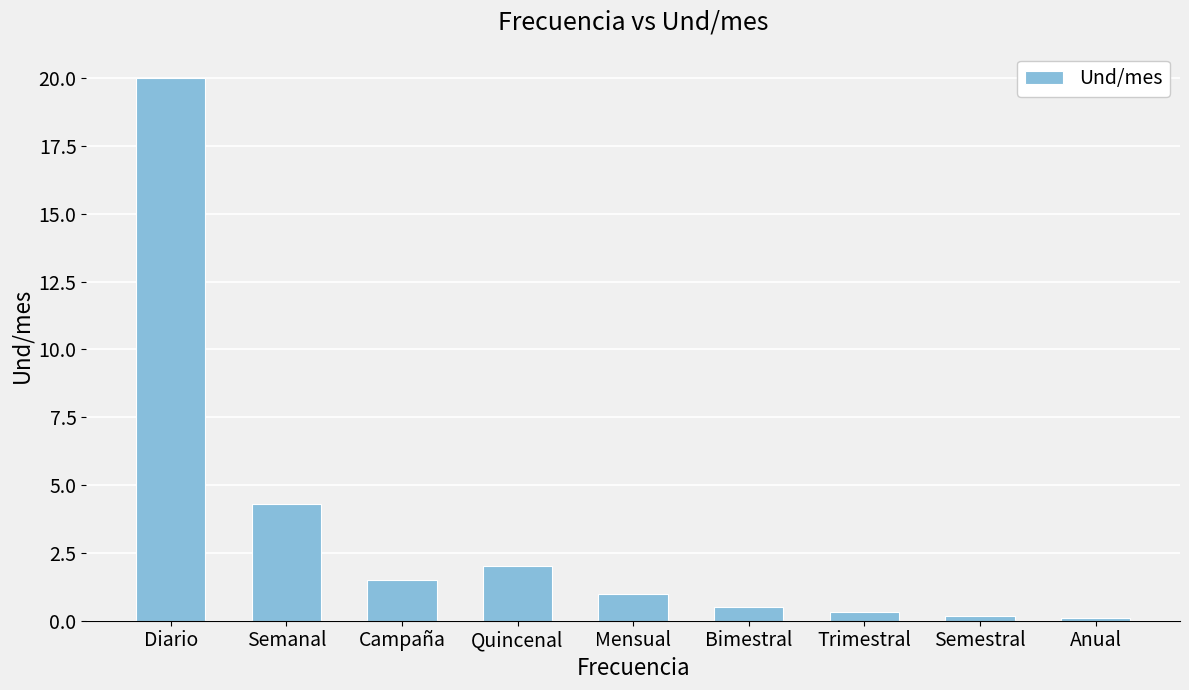

At which category does the chart reach its peak across all series?

Diario